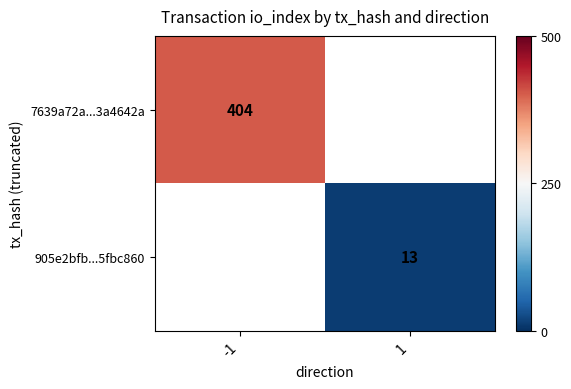

True or false: 7639a72a...3a4642a has a value of 404 at -1.

True